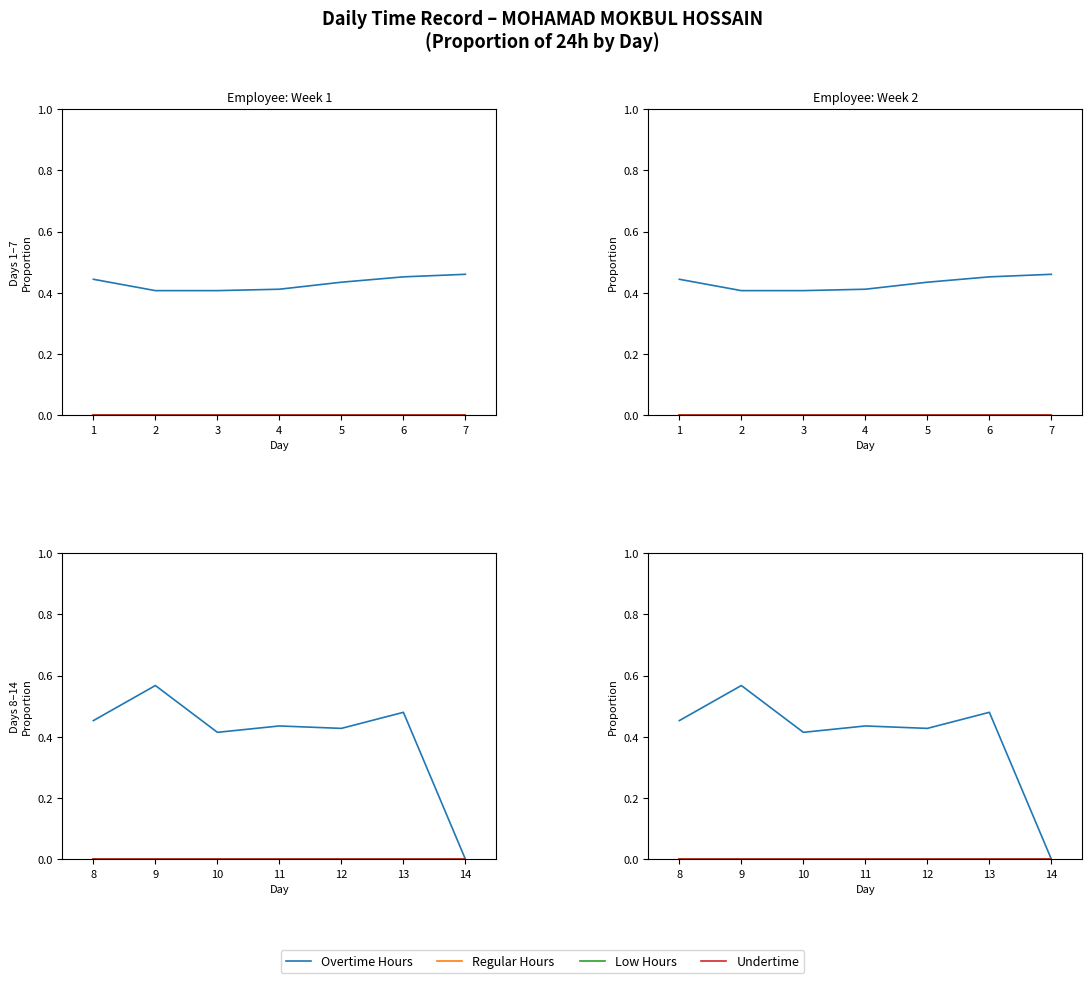

List the labels in order of Undertime value, largest first.

8, 9, 10, 11, 12, 13, 14